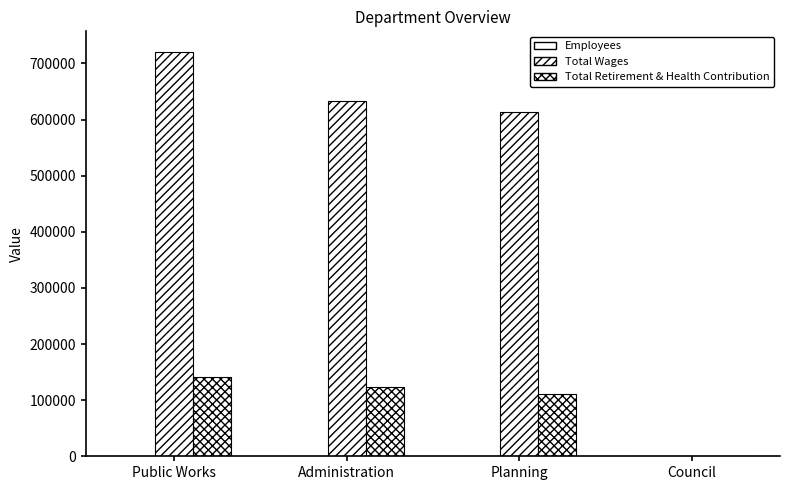

List the labels in order of Total Retirement & Health Contribution value, smallest first.

Council, Planning, Administration, Public Works